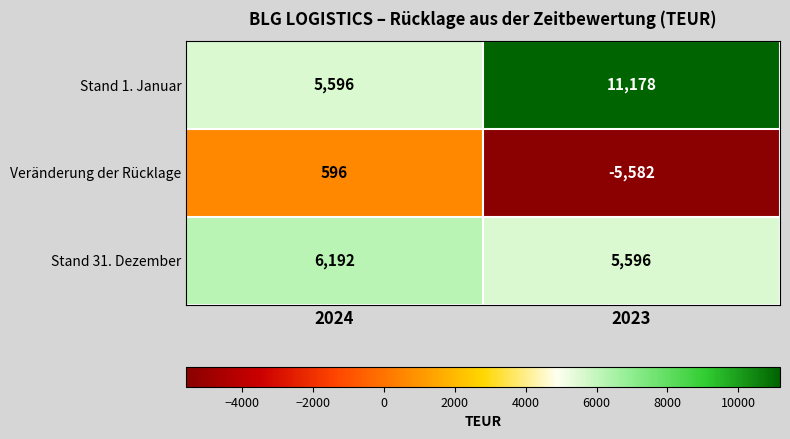

At 2024, list the series in order from largest to smallest.

Stand 31. Dezember, Stand 1. Januar, Veränderung der Rücklage